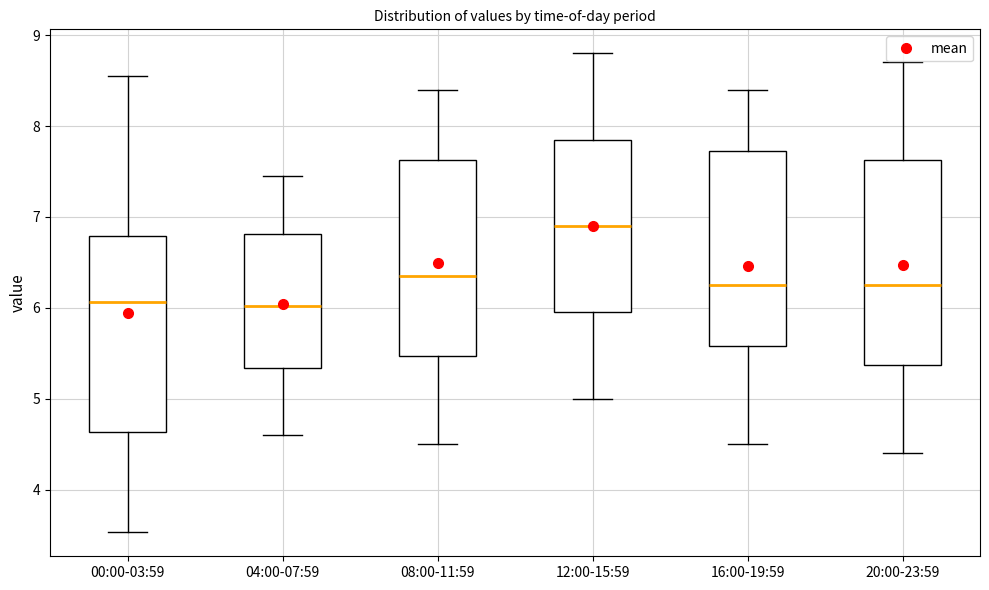

Reading left to right, read every box against the y-axis: the position of its median line, the range the box covers, and the ends of its whiskers. The values are not printed on the chart, so give them approximately, as read against the axis.

00:00-03:59: median 6.1, box 4.6 to 6.8, whiskers 3.5 to 8.6
04:00-07:59: median 6.0, box 5.3 to 6.8, whiskers 4.6 to 7.5
08:00-11:59: median 6.4, box 5.5 to 7.6, whiskers 4.5 to 8.4
12:00-15:59: median 6.9, box 6.0 to 7.9, whiskers 5.0 to 8.8
16:00-19:59: median 6.3, box 5.6 to 7.7, whiskers 4.5 to 8.4
20:00-23:59: median 6.3, box 5.4 to 7.6, whiskers 4.4 to 8.7